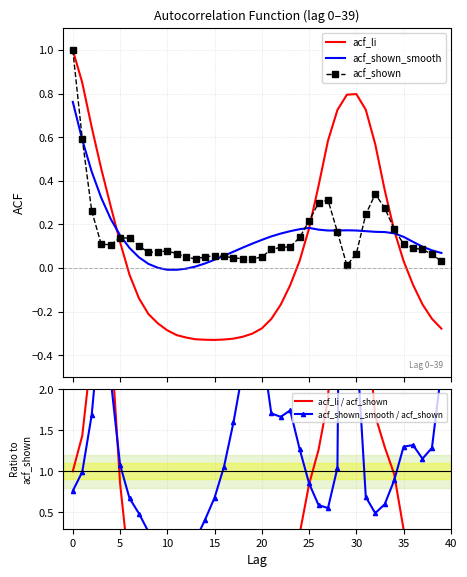

Where is the first local maximum for acf_li?

30